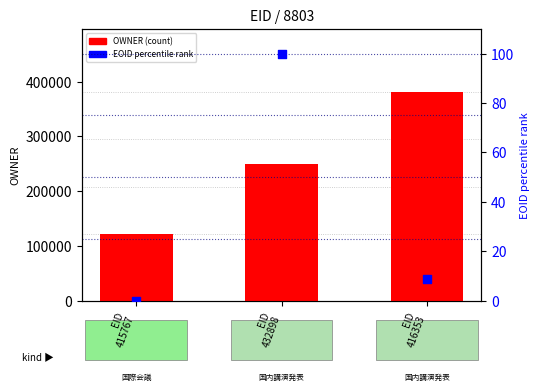

At how many categories does at least one series exceed 318920?

1